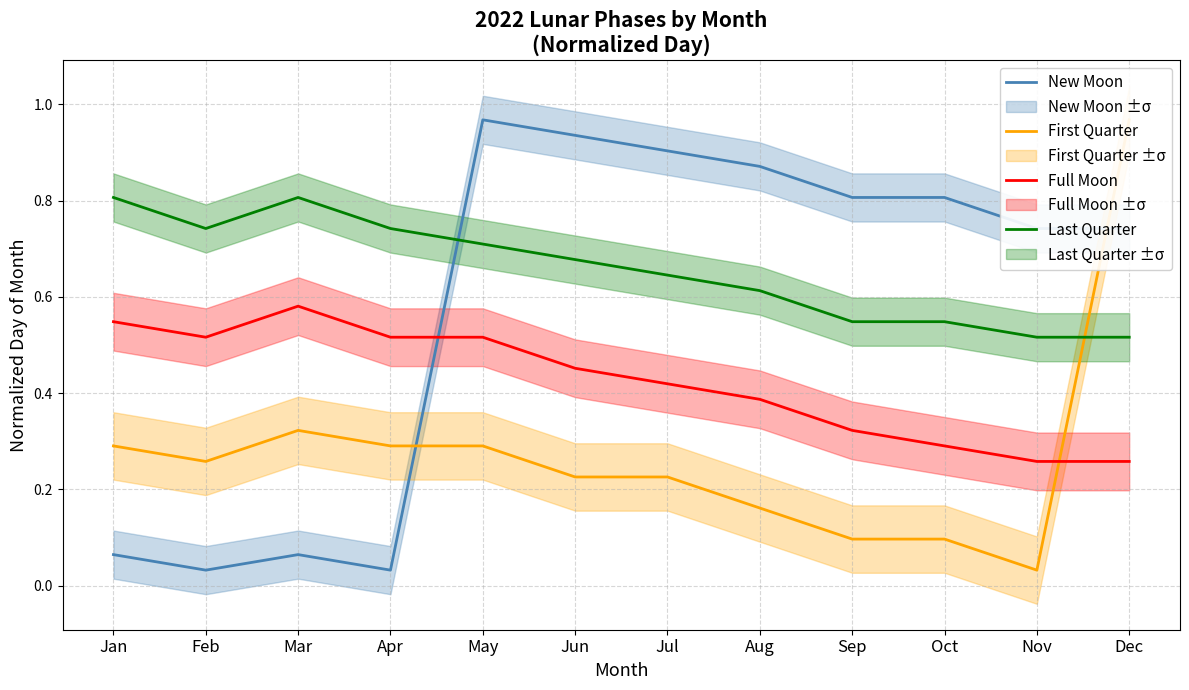

What is the average value of the Full Moon series?

0.4